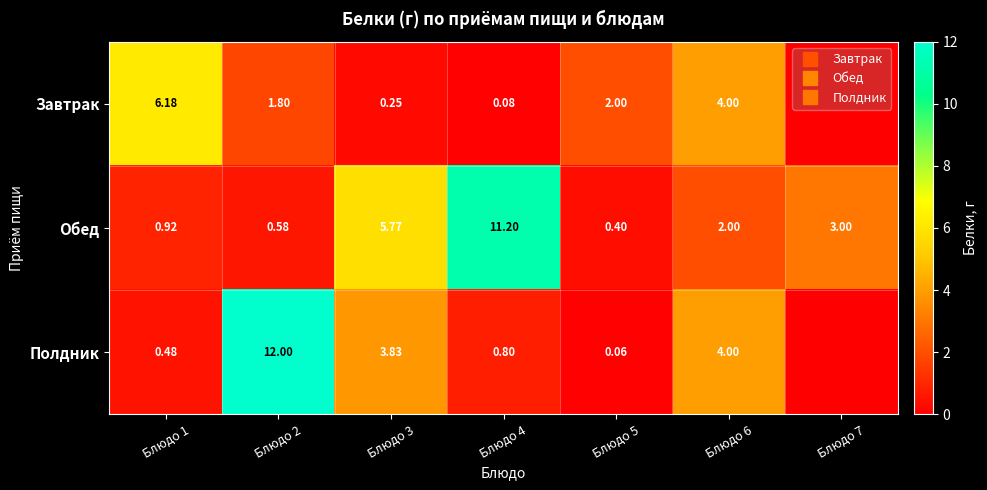

The value of Завтрак at Блюдо 6 is 6.1. True or false?

False